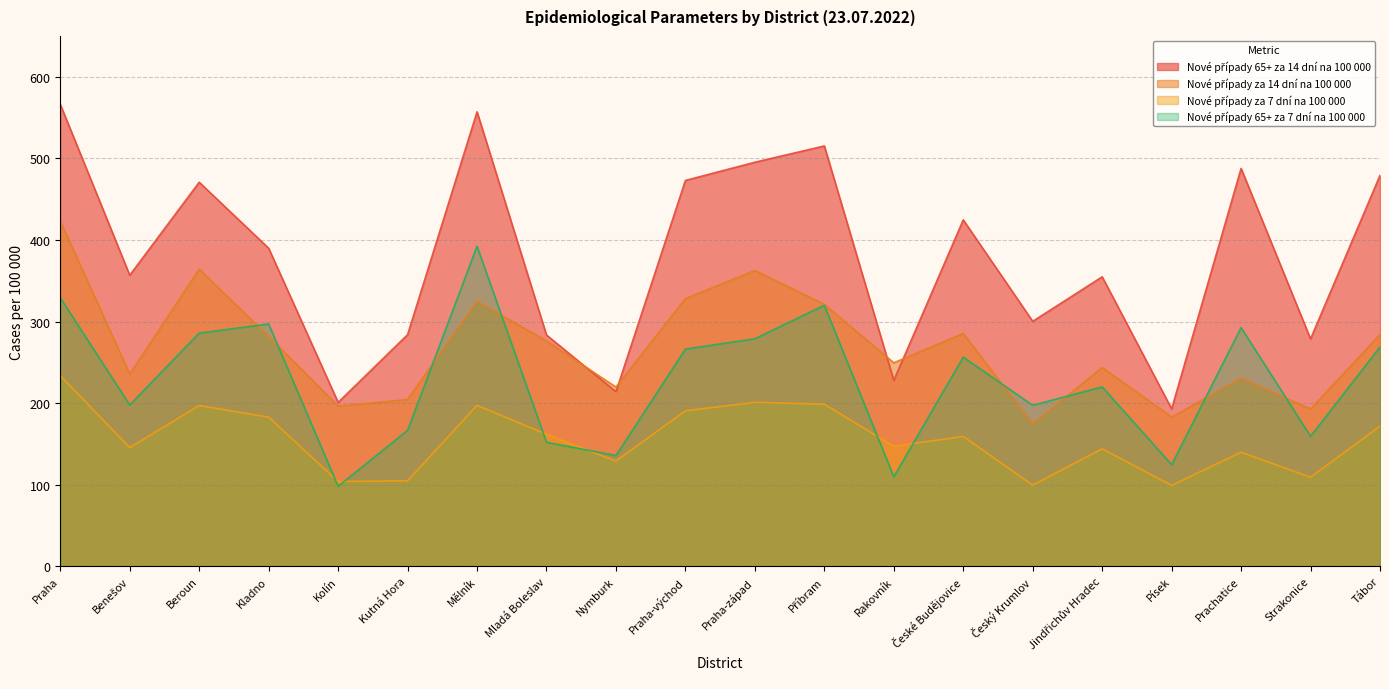

What is the value of the Nové případy za 14 dní na 100 000 point at the 18th from the left?

230.4